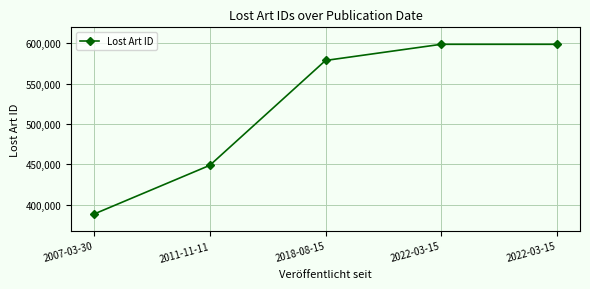

How many lines are shown in the chart?

1